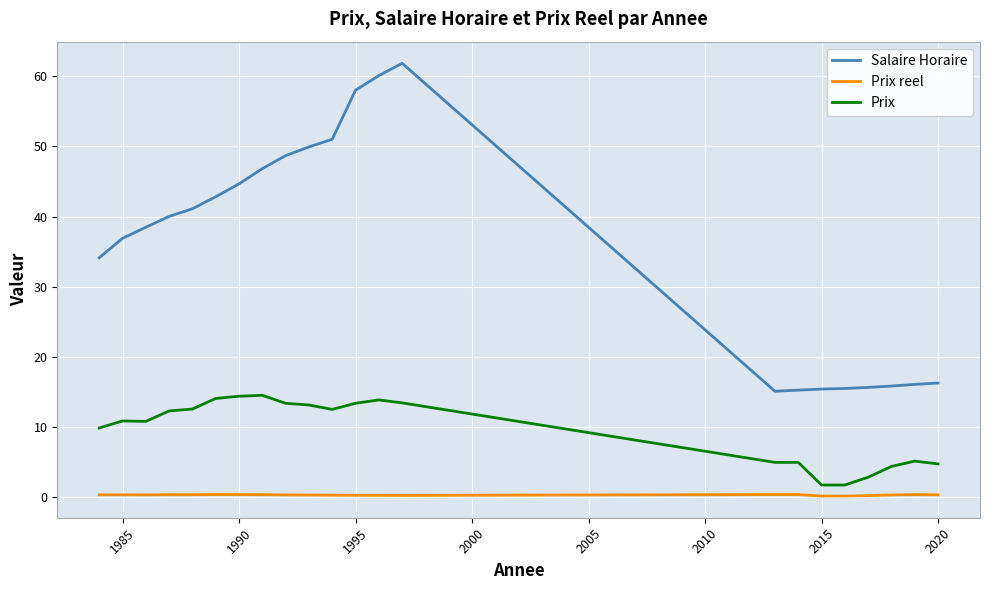

True or false: Prix reel has more than 0 points higher than both neighbors.

True